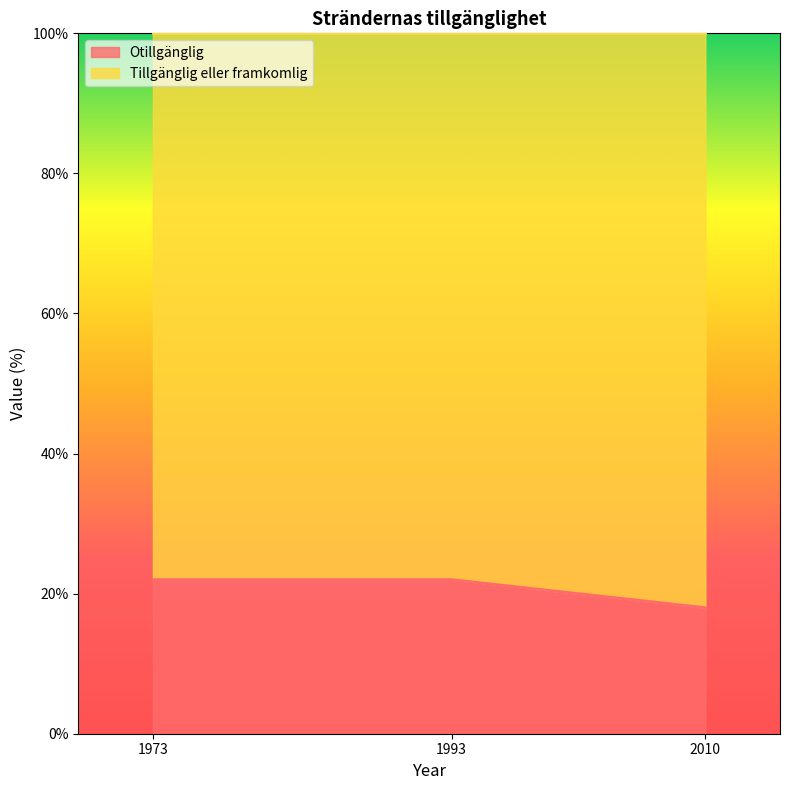

The value at 1993 is 22. True or false?

True